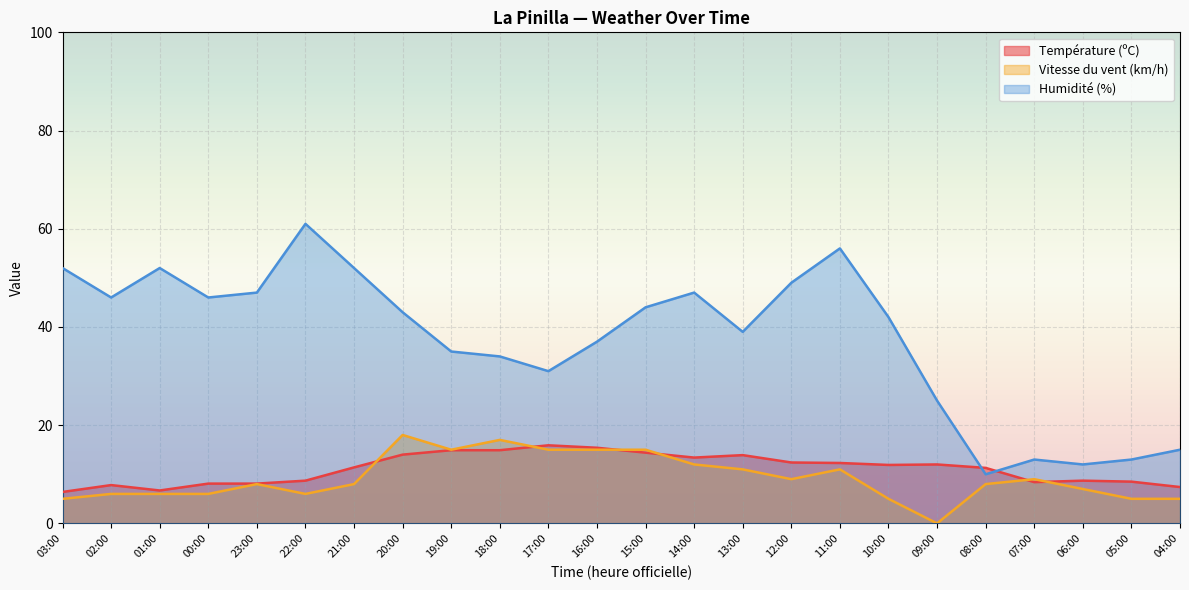

Reading left to right, what are all the values shown in this chart?

Température (ºC): 6.4	7.8	6.7	8.1	8.1	8.7	11.4	14.0	14.9	14.9	15.9	15.4	14.4	13.4	13.9	12.4	12.3	11.9	12.0	11.3	8.4	8.7	8.5	7.4
Vitesse du vent (km/h): 5.0	6.0	6.0	6.0	8.0	6.0	8.0	18.0	15.0	17.0	15.0	15.0	15.0	12.0	11.0	9.0	11.0	5.0	0.0	8.0	9.0	7.0	5.0	5.0
Humidité (%): 52.0	46.0	52.0	46.0	47.0	61.0	52.0	43.0	35.0	34.0	31.0	37.0	44.0	47.0	39.0	49.0	56.0	42.0	25.0	10.0	13.0	12.0	13.0	15.0